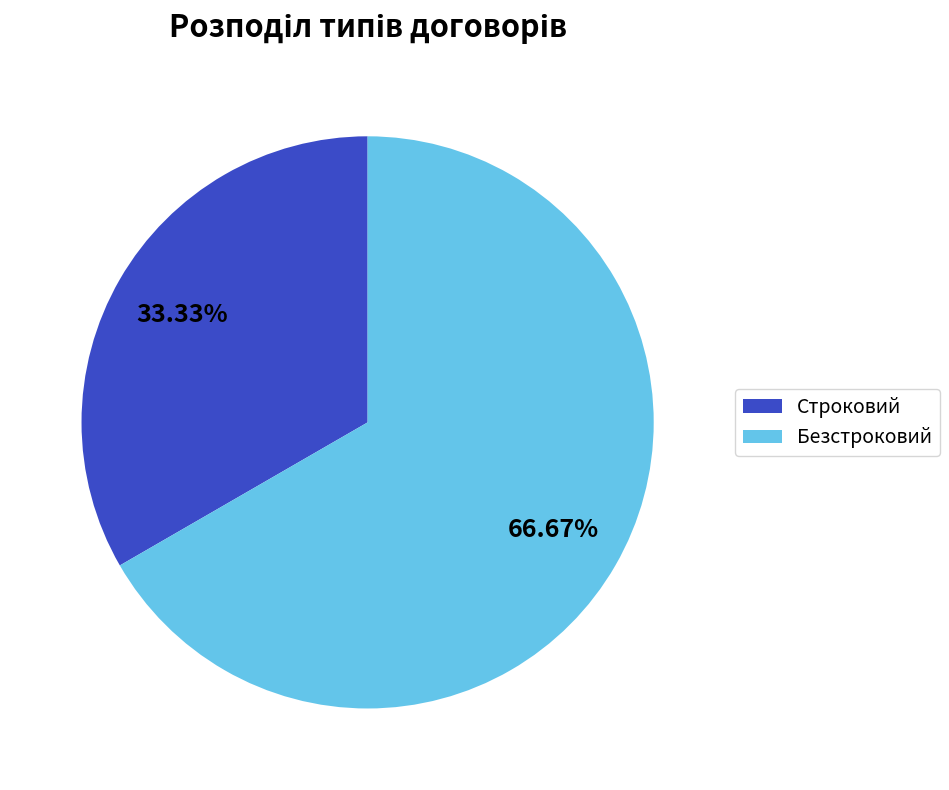

To the nearest percent, what is the combined percentage of Строковий and Безстроковий?

100%